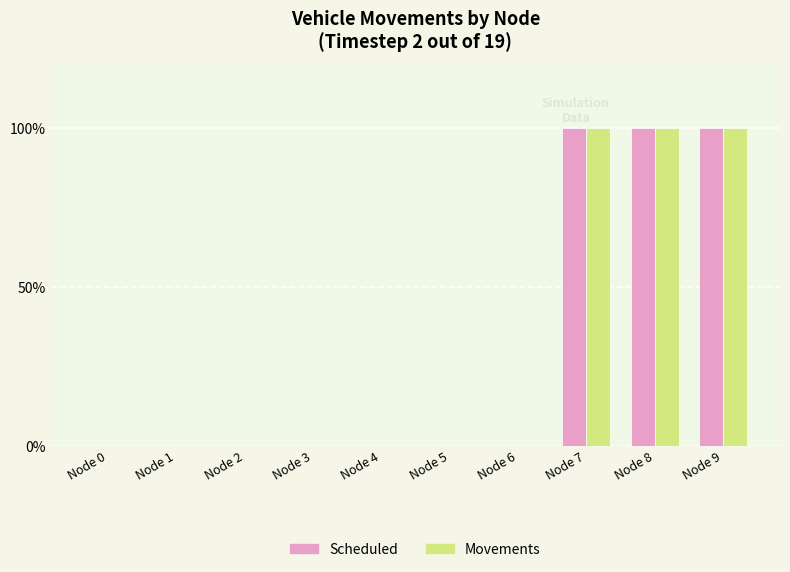

Which series has the widest spread of values?

Scheduled